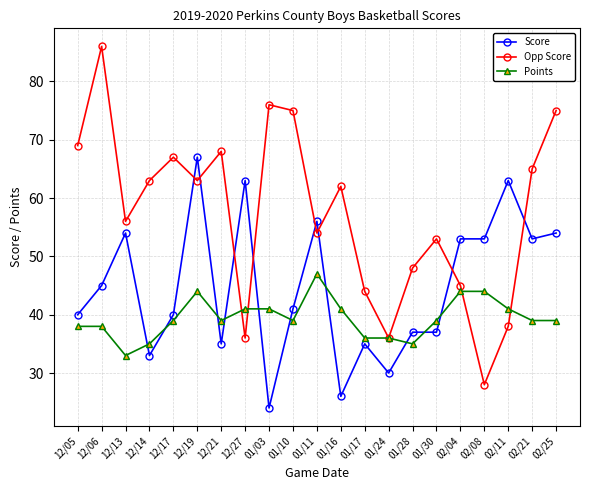

At which category is the sum across all series the highest?

12/19